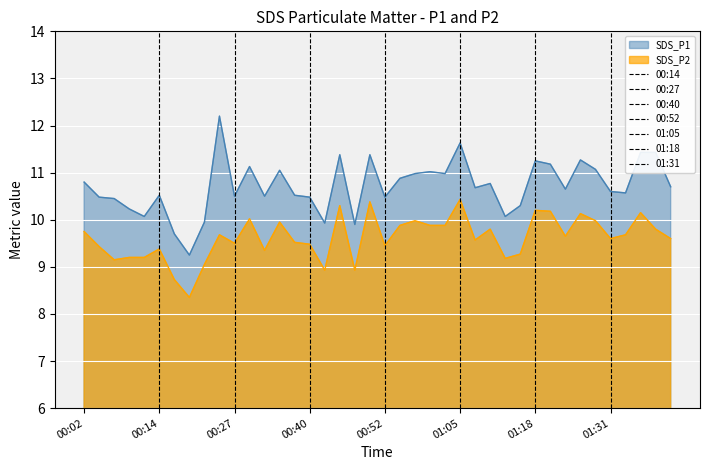

What is the maximum value shown in the chart?

12.2